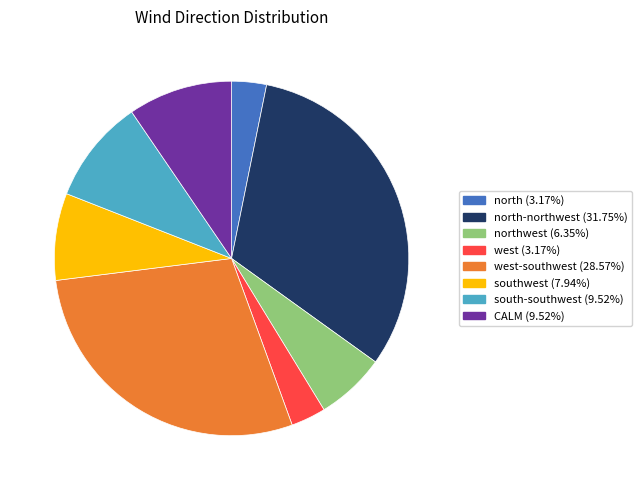

Is there a majority slice in this chart?

No